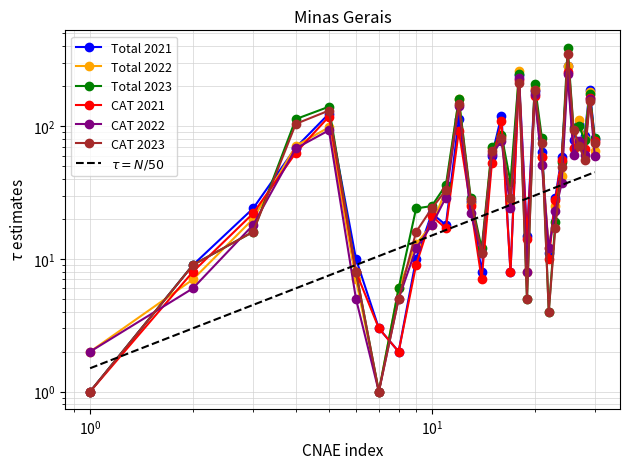

What is the value of the Total 2022 point at the 18th from the left?

260